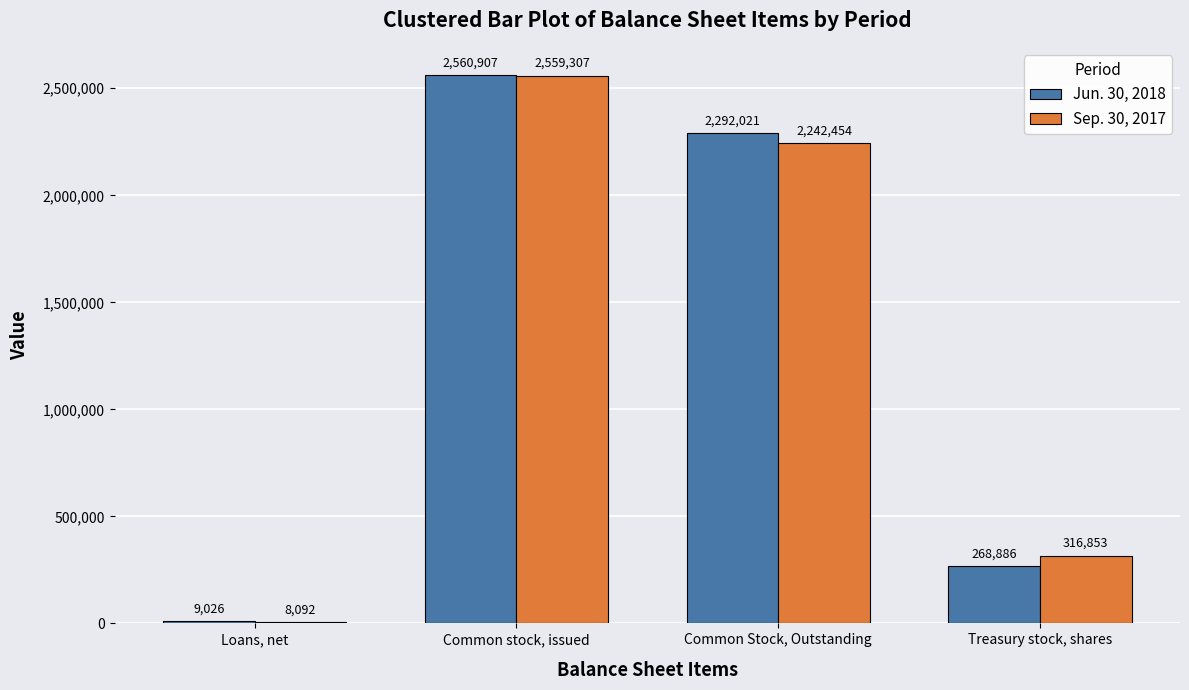

What is the value of the Jun. 30, 2018 bar at the 3rd from the left?

2292021